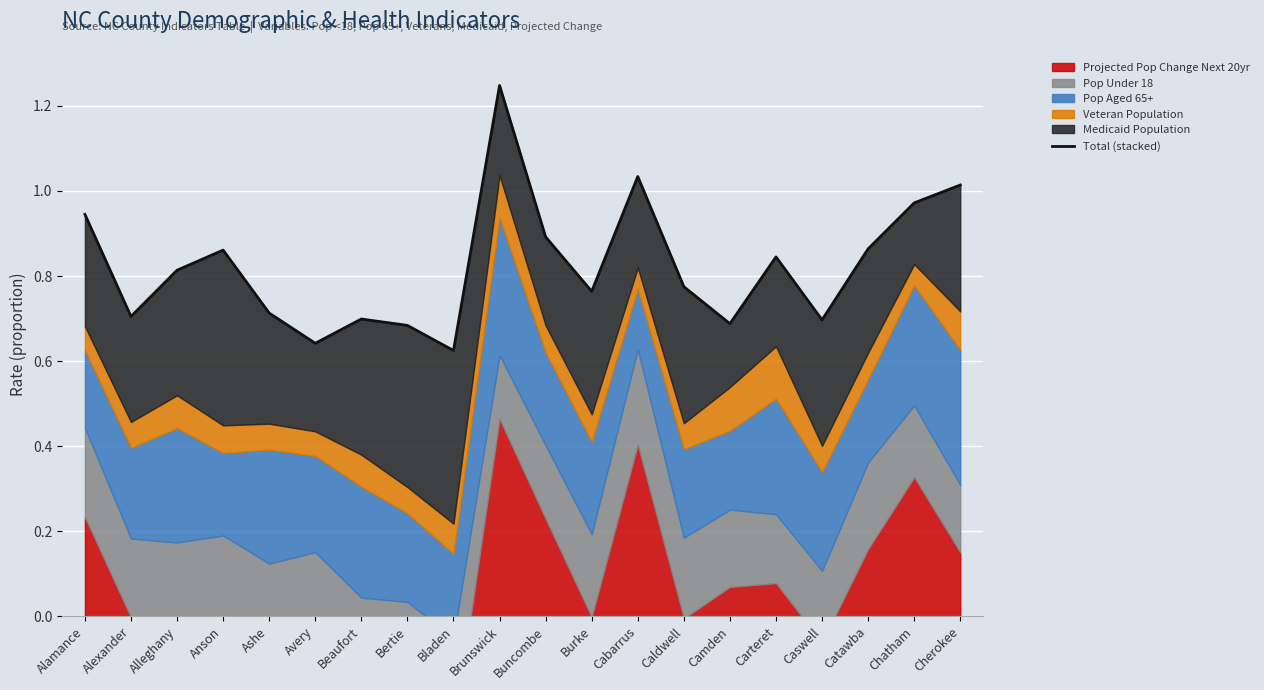

How many lines are shown in the chart?

1